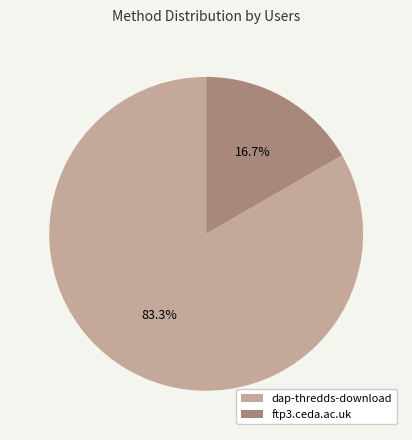

Is there a majority slice in this chart?

Yes